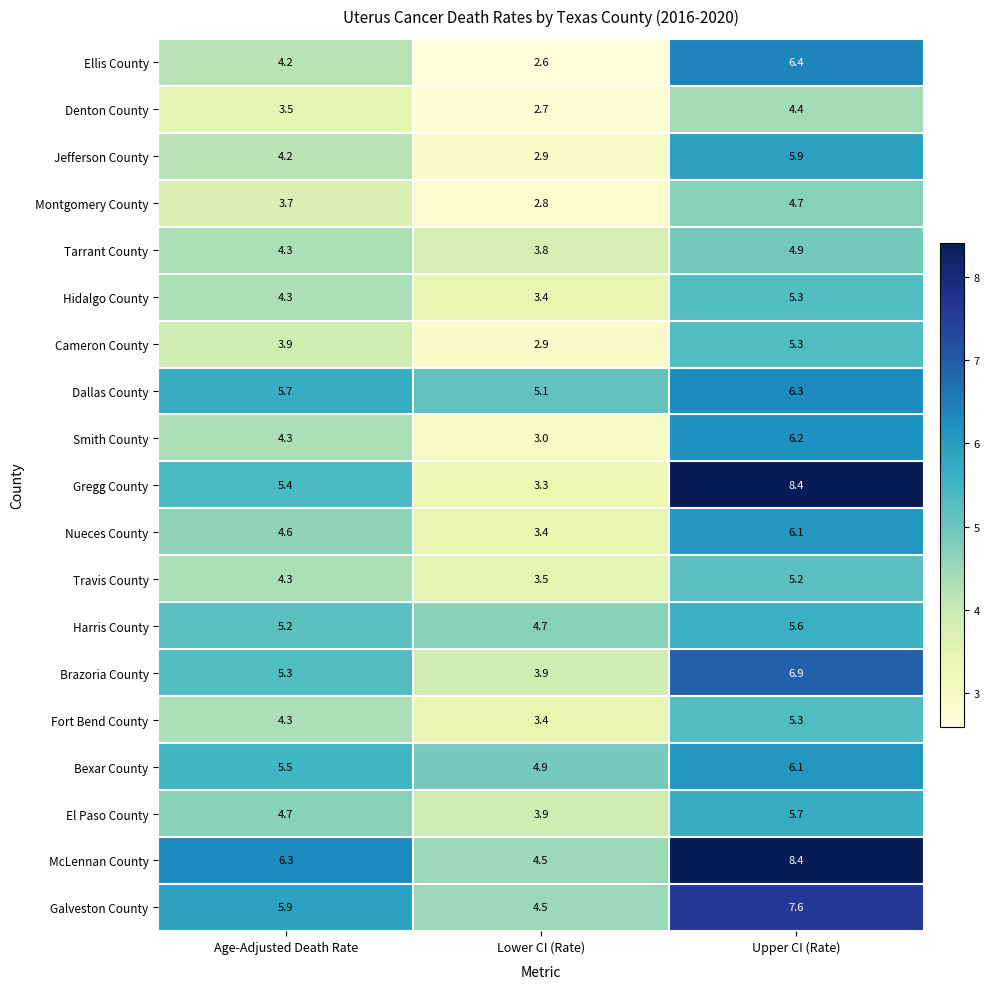

Which label corresponds to the largest value in the chart?

Upper CI (Rate)